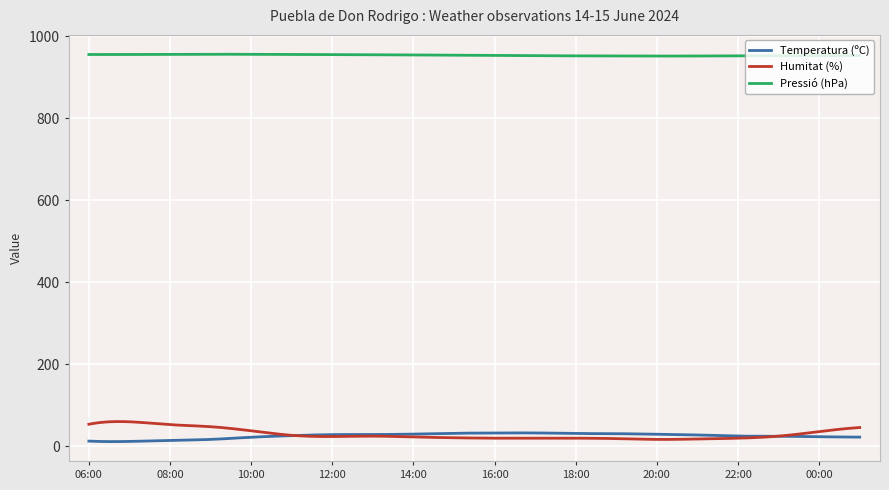

What is the greatest value displayed?

956.2